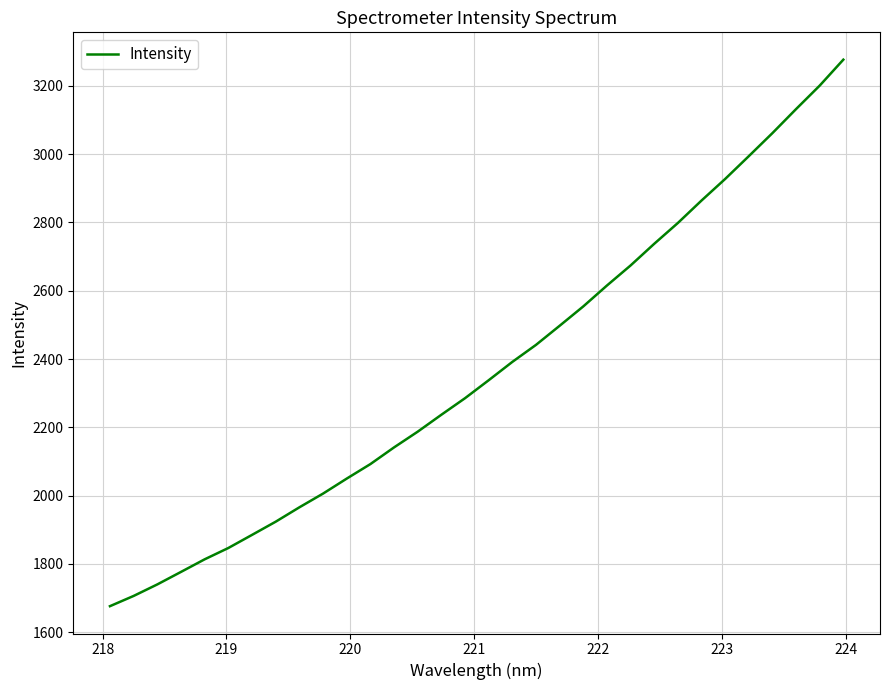

True or false: there are more than 0 points higher than both neighbors.

False